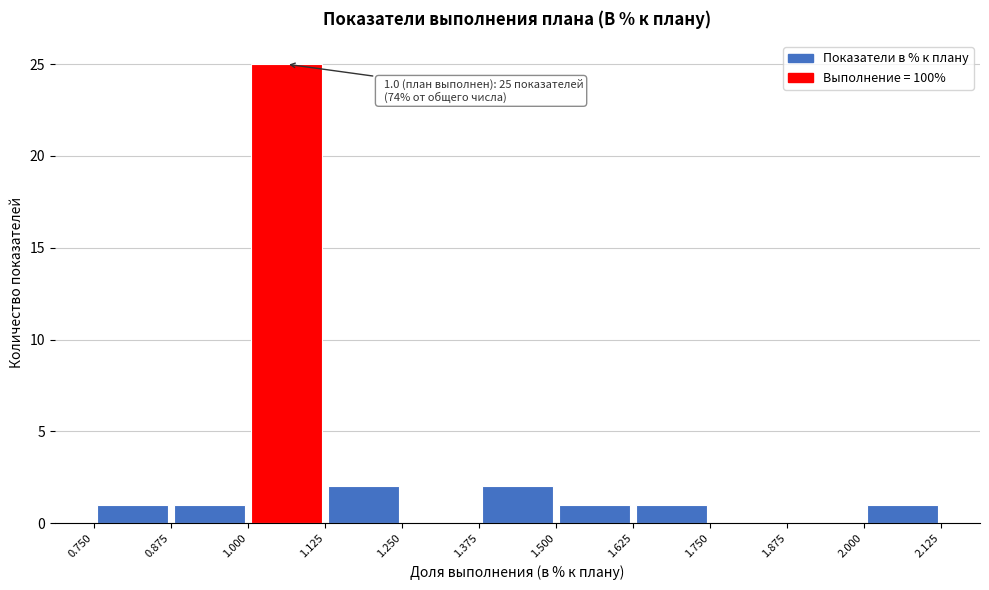

Which range on the x-axis has the tallest bar?

1.000 to 1.125